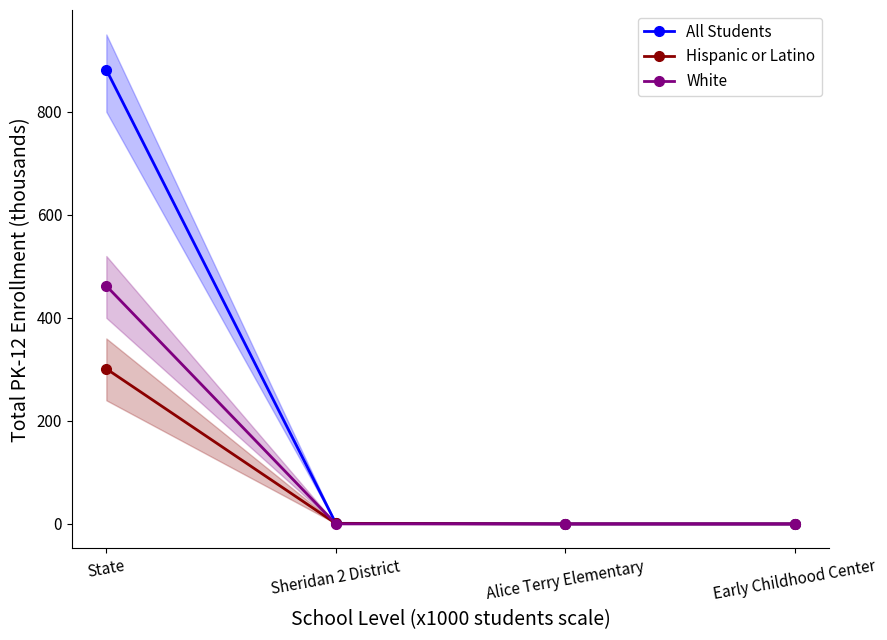

At State, list the series in order from largest to smallest.

All Students, White, Hispanic or Latino